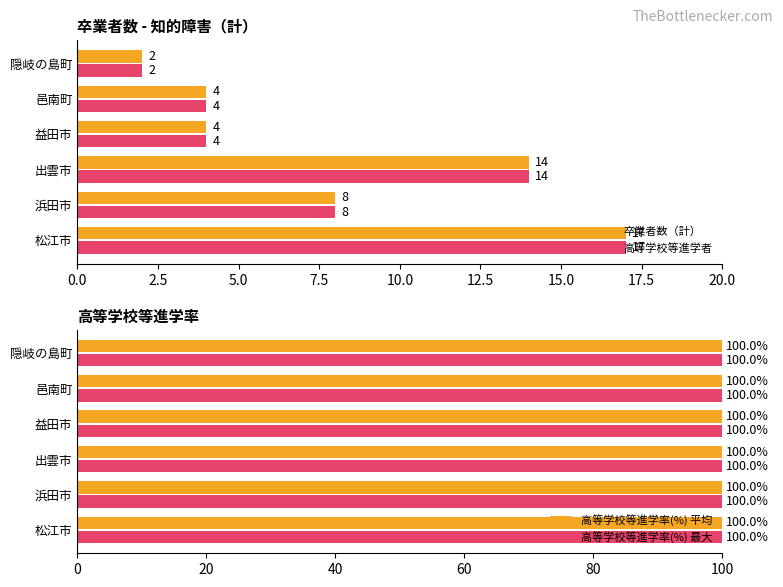

What is the sum of the 卒業者数（計） values at 出雲市 and 益田市?

18